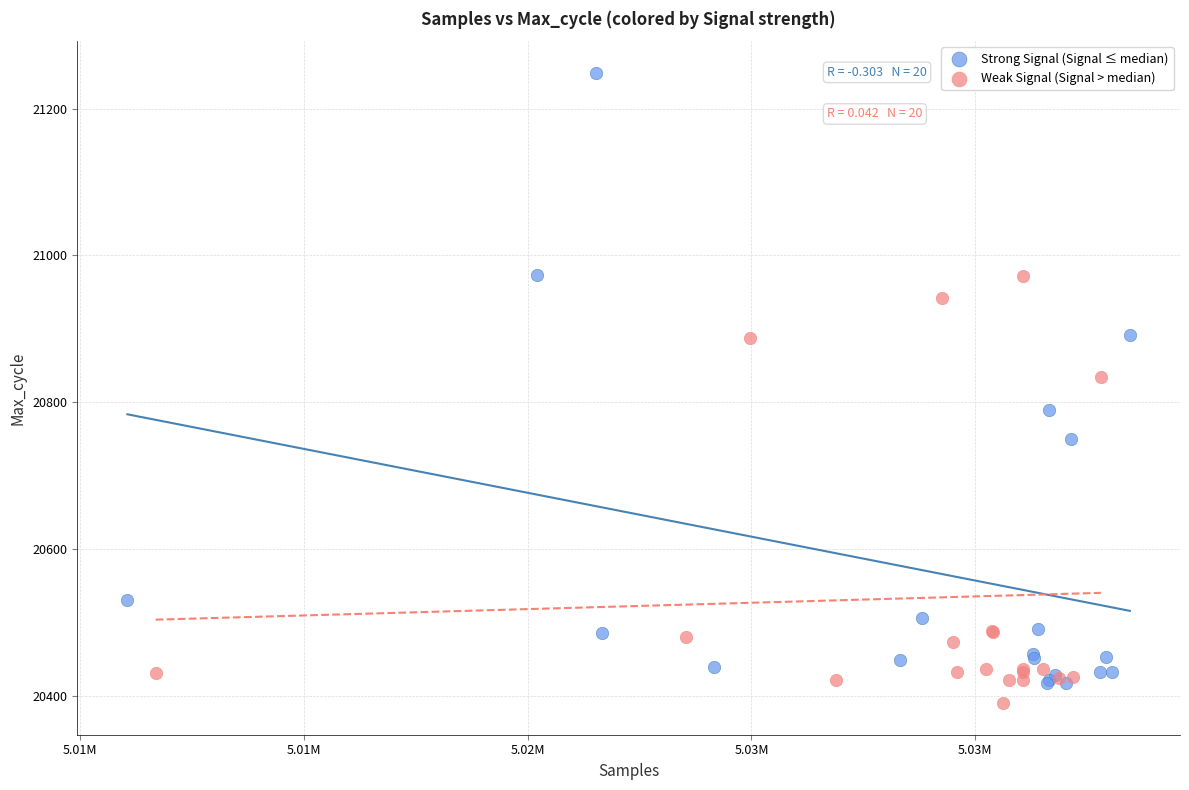

Which series has the largest Y range (max minus min)?

Strong Signal (Signal ≤ median)